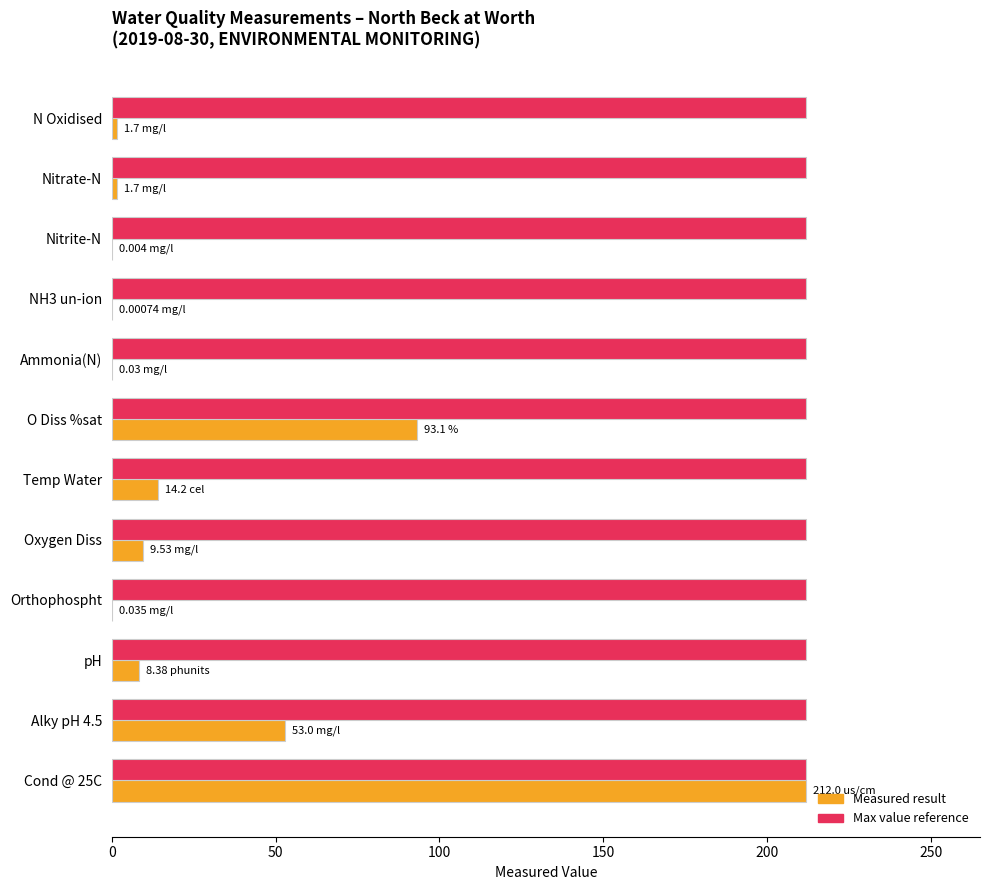

At which category is the sum across all series the highest?

Cond @ 25C